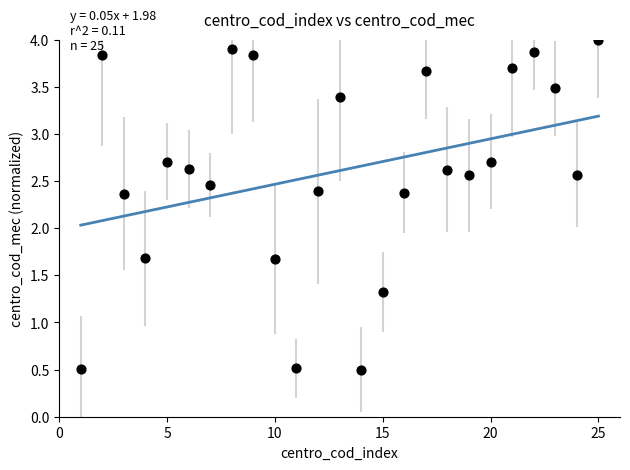

What is the range of X values (max minus min)?

24.0